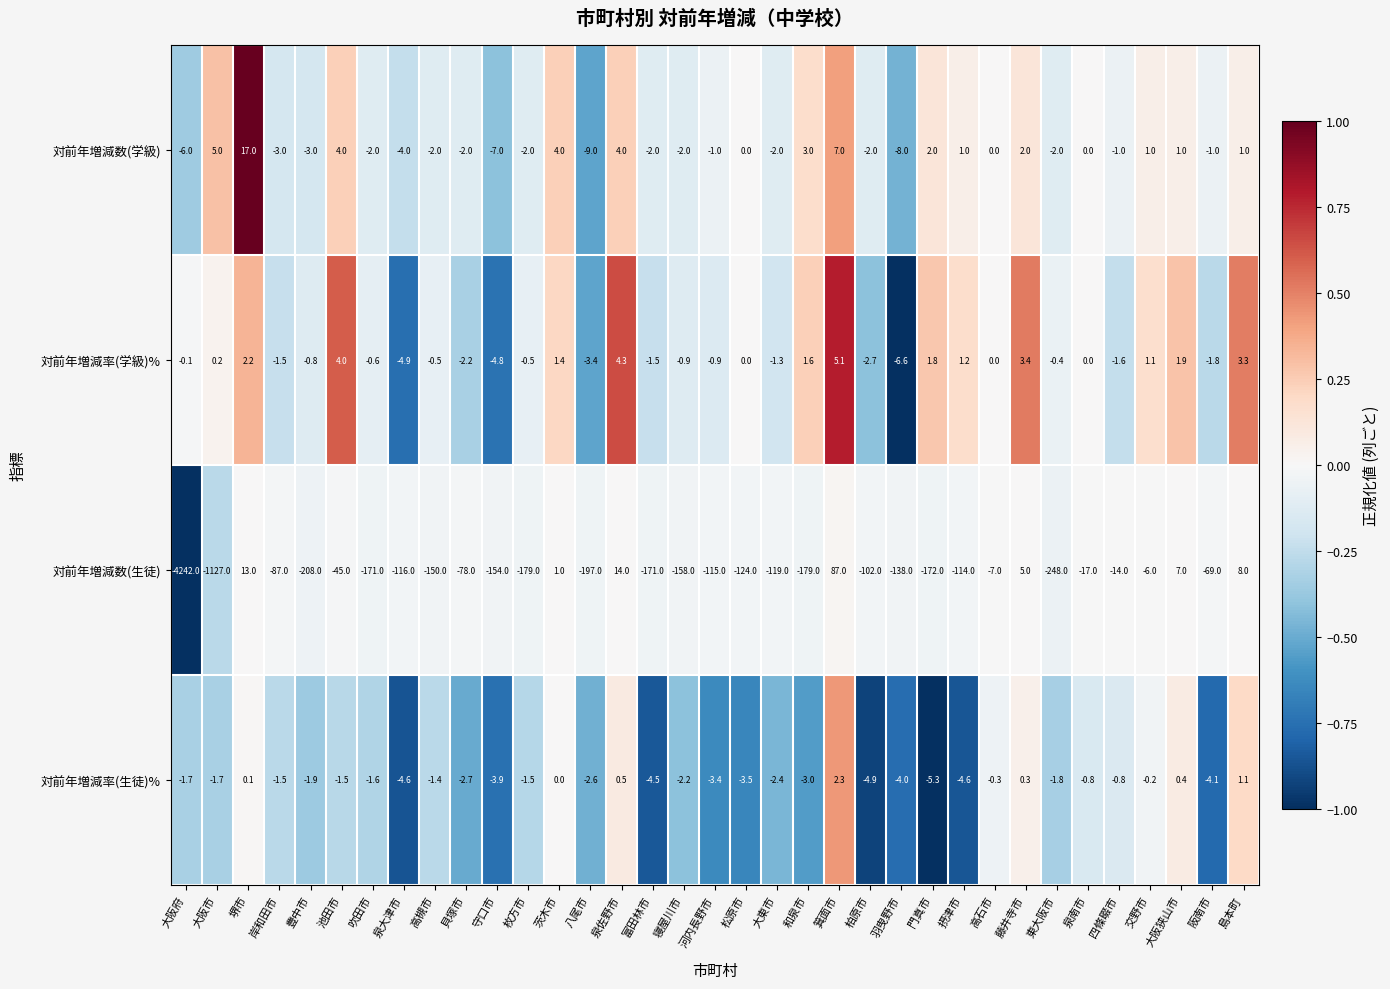

List the series in order of their peak value, highest first.

対前年増減数(生徒), 対前年増減数(学級), 対前年増減率(学級)%, 対前年増減率(生徒)%